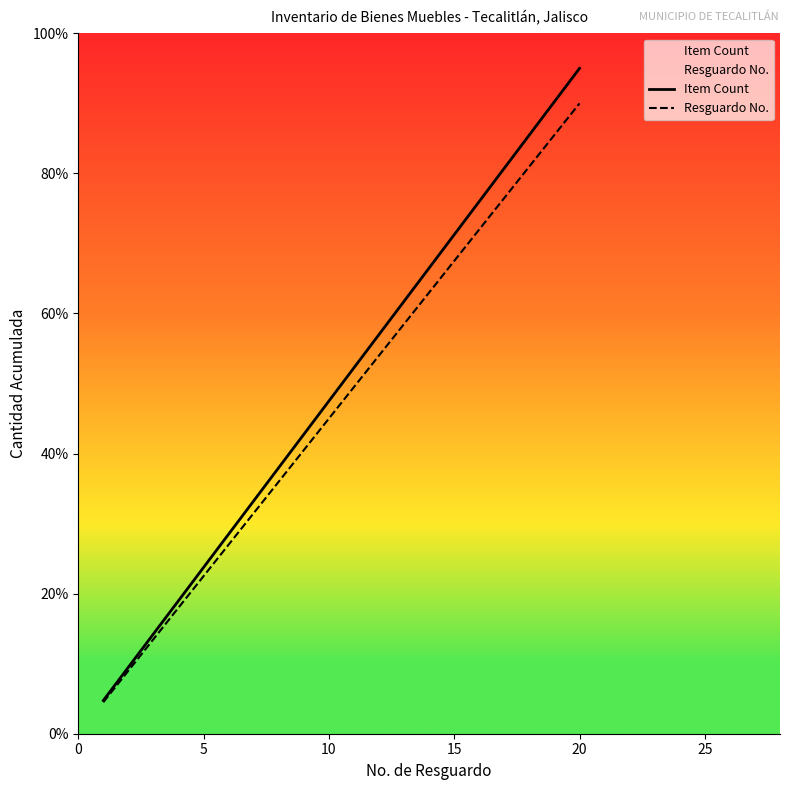

True or false: Item Count has more than 0 points higher than both neighbors.

False